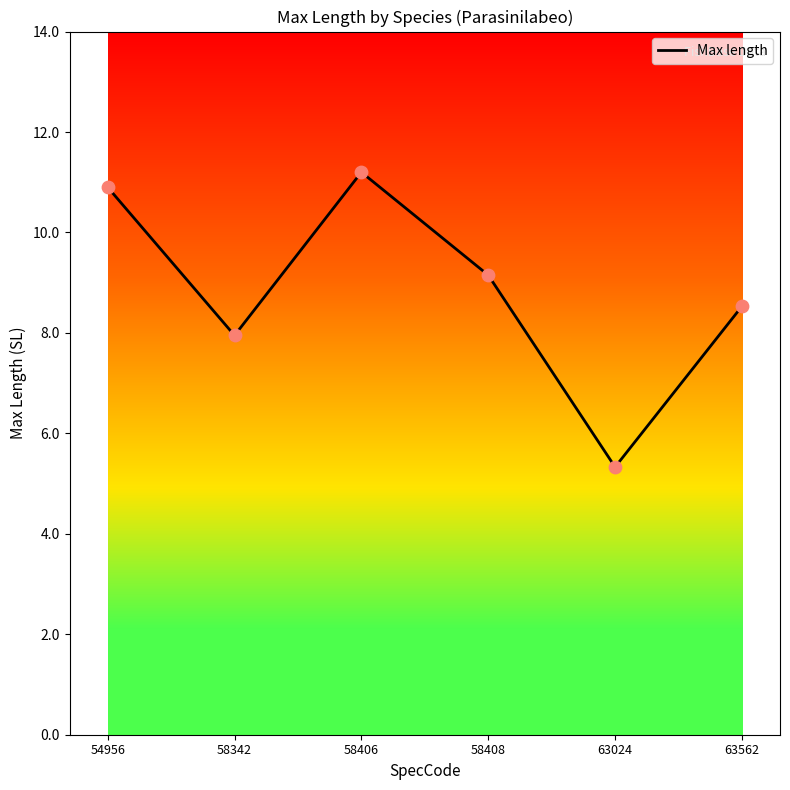

Between 54956 and 58408, which is larger?

54956